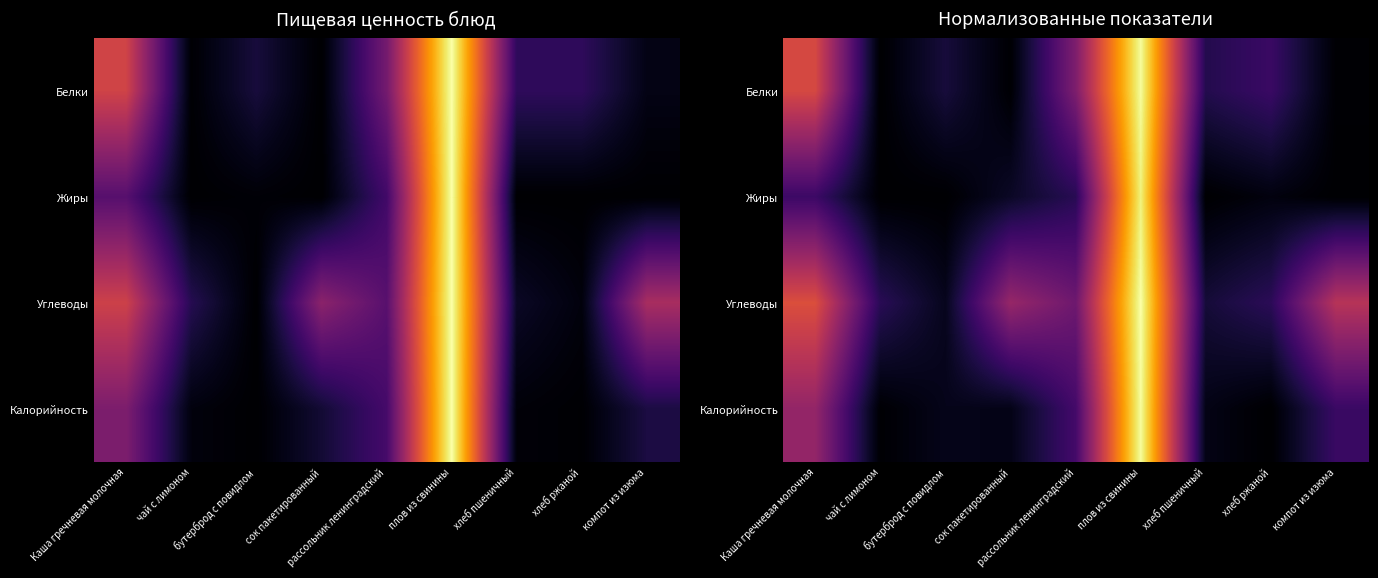

The Жиры series shows 0.0 at рассольник ленинградский. True or false?

False